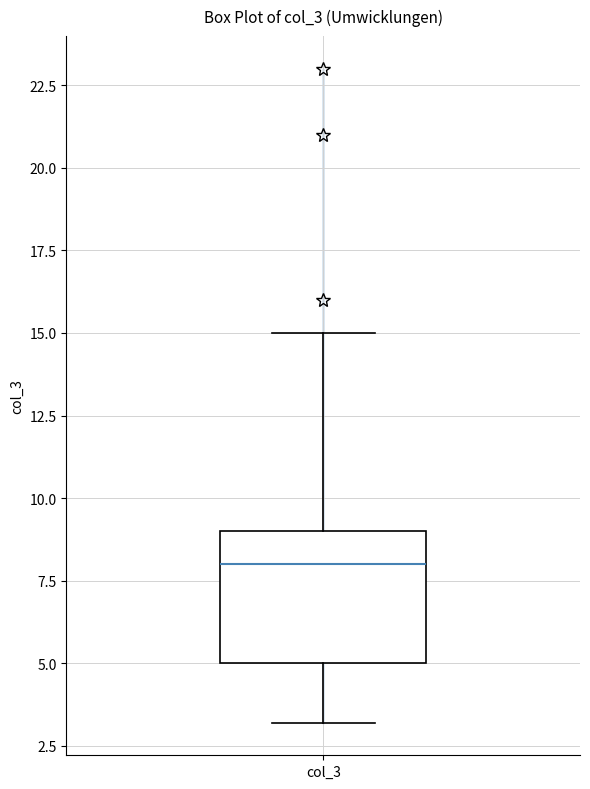

Transcribe this box plot: give where the median line is, the range the box spans, and where the two whiskers end, as read against the y-axis. The values are not printed on the chart, so give them approximately, as read against the axis.

median 8, box 5 to 9, whiskers 3 to 15